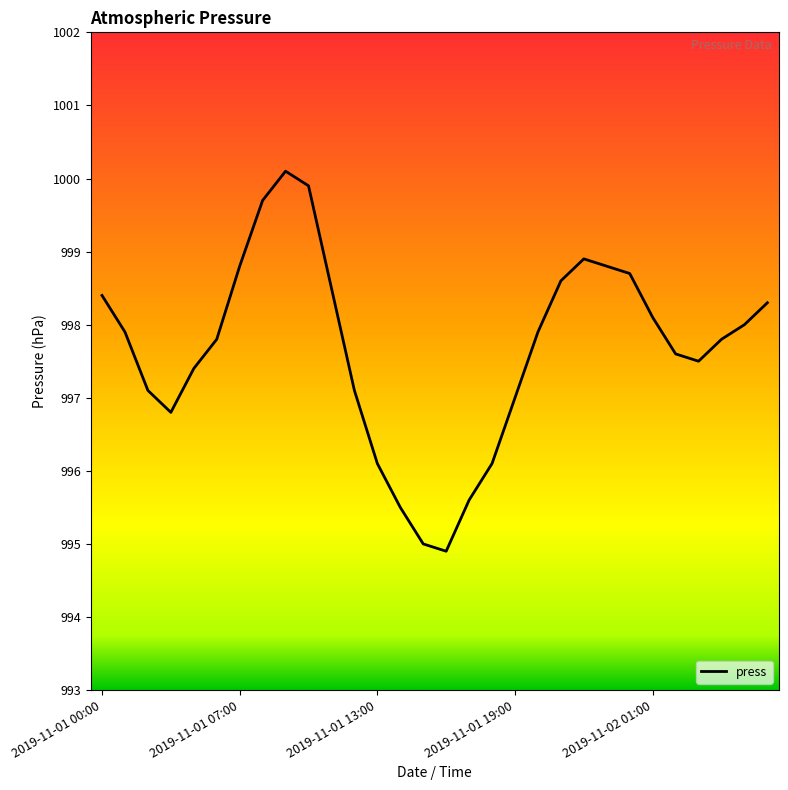

What is the smallest value displayed?

994.9